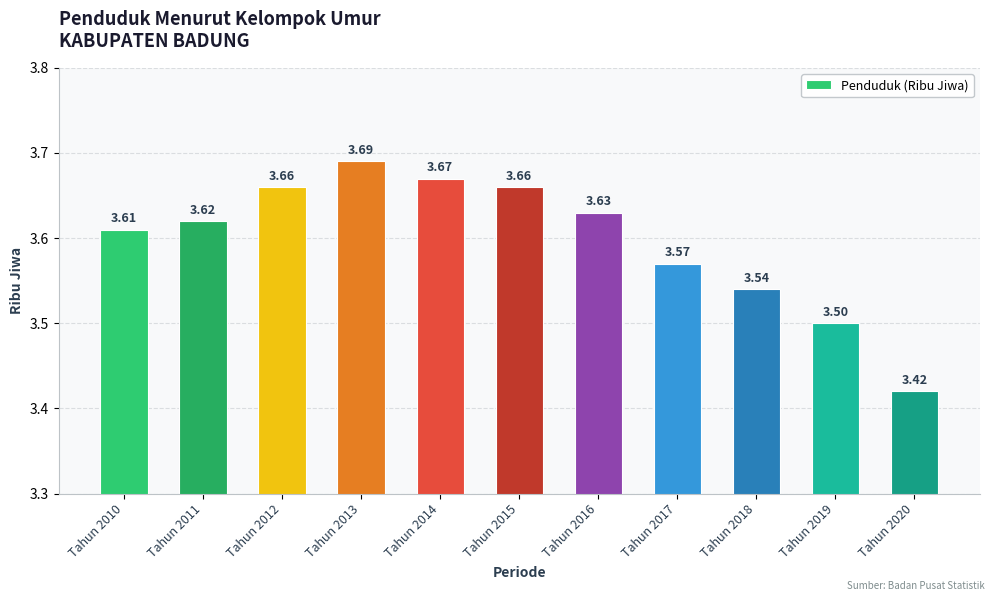

Approximately how many times larger is the value at Tahun 2012 compared to Tahun 2013?

1.0